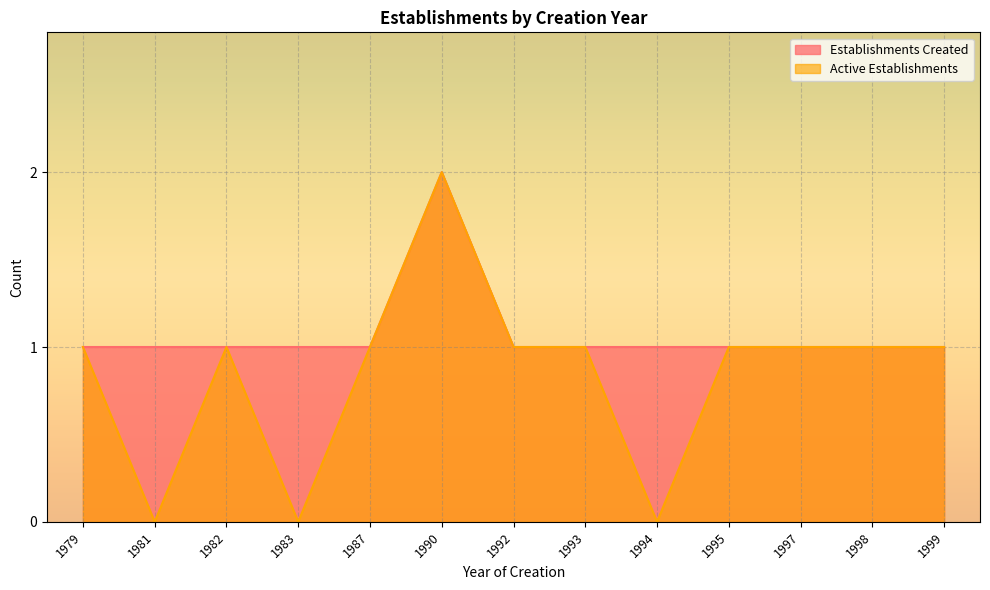

How many positive values does the Active Establishments series have?

10